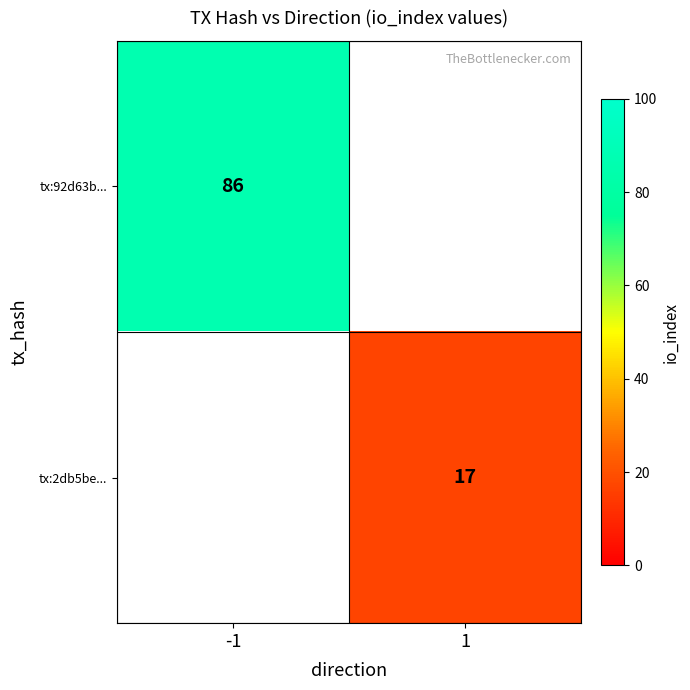

True or false: tx:2db5be... has a value of 17 at 1.

True